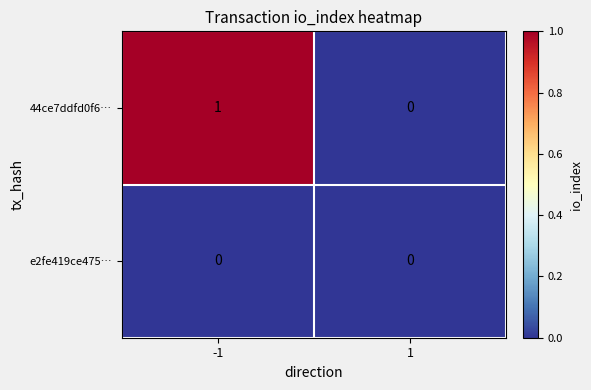

List the series in order of their overall mean, highest first.

44ce7ddfd0f6…, e2fe419ce475…